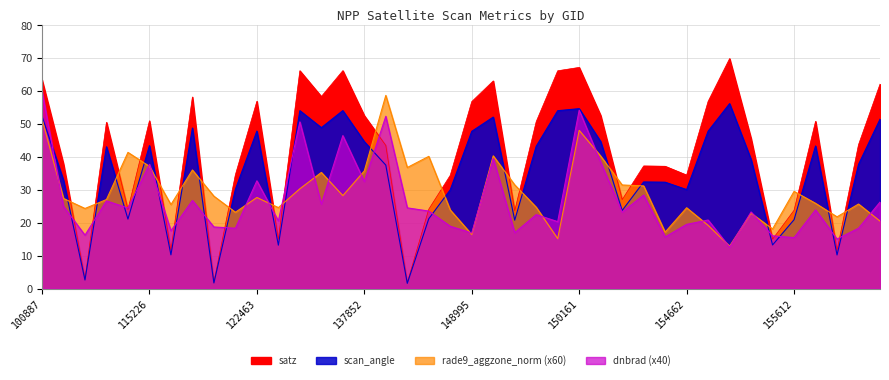

True or false: scan_angle and satz cross at least once.

False